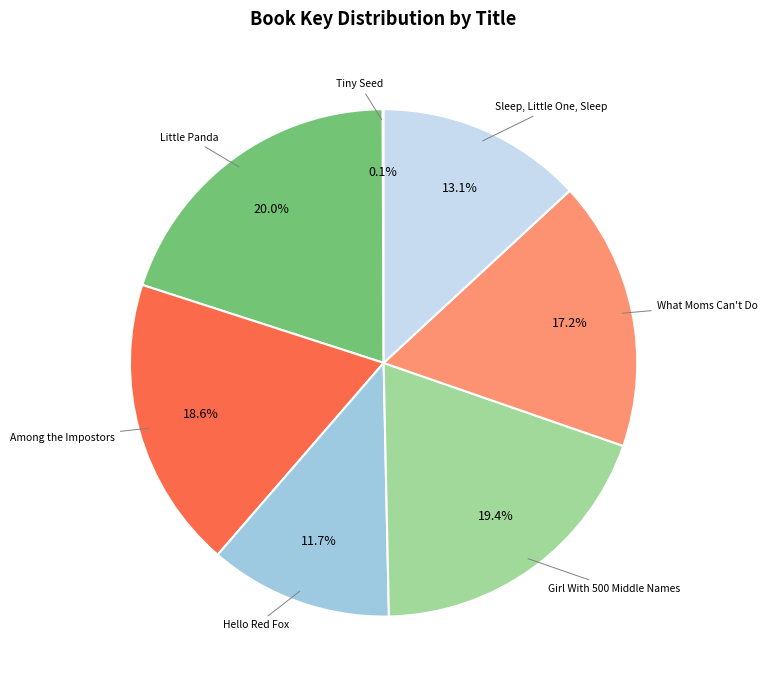

Is there any slice that represents more than half of the pie?

No